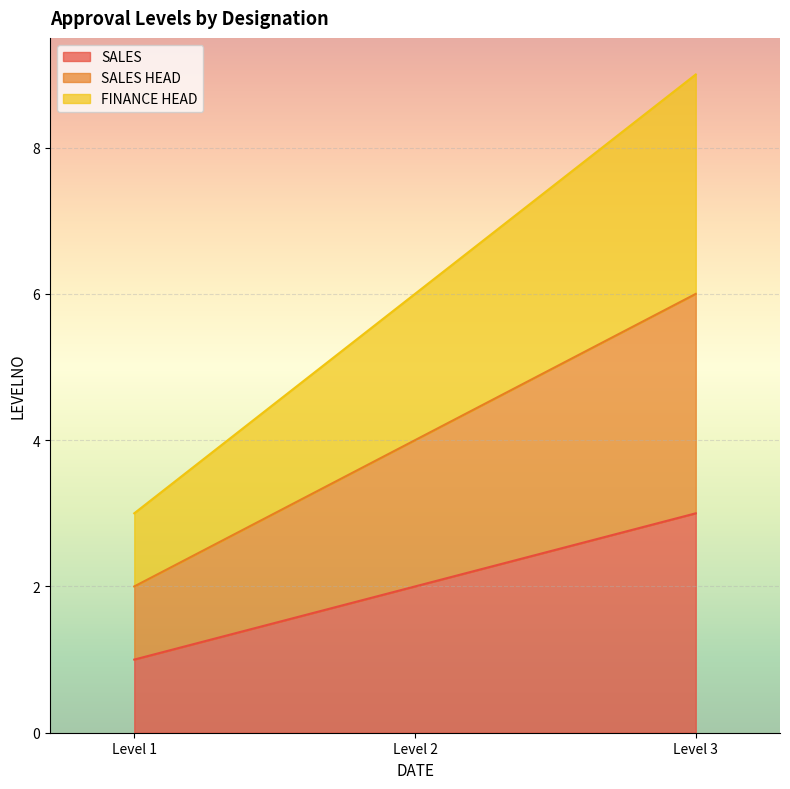

How many lines are shown in the chart?

3